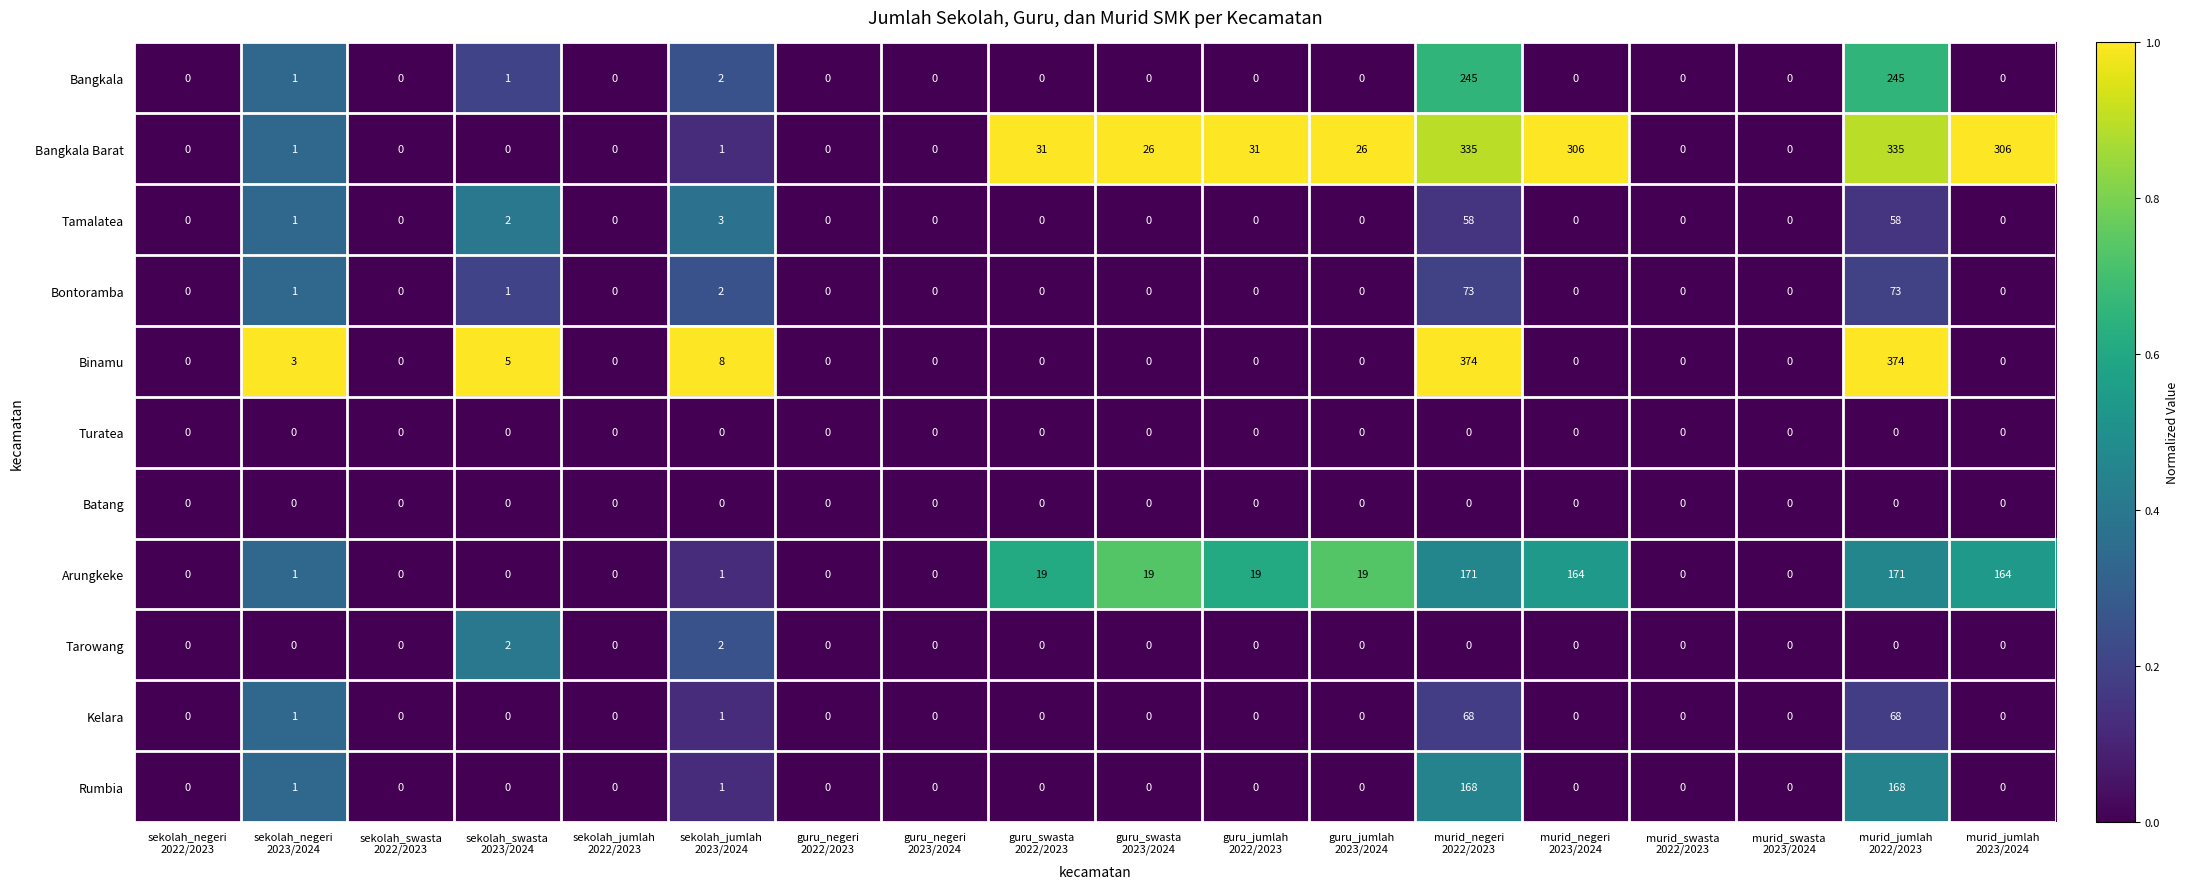

What is the average value of the Kelara series?

8